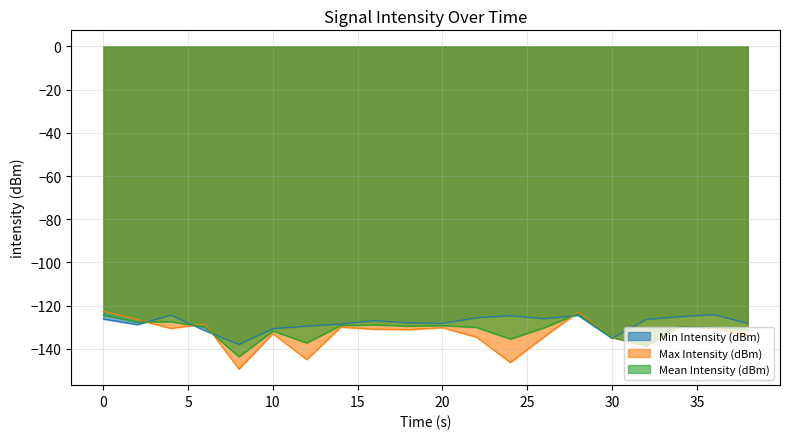

What is the value of the Min Intensity (dBm) point at the 6th from the left?

-130.6